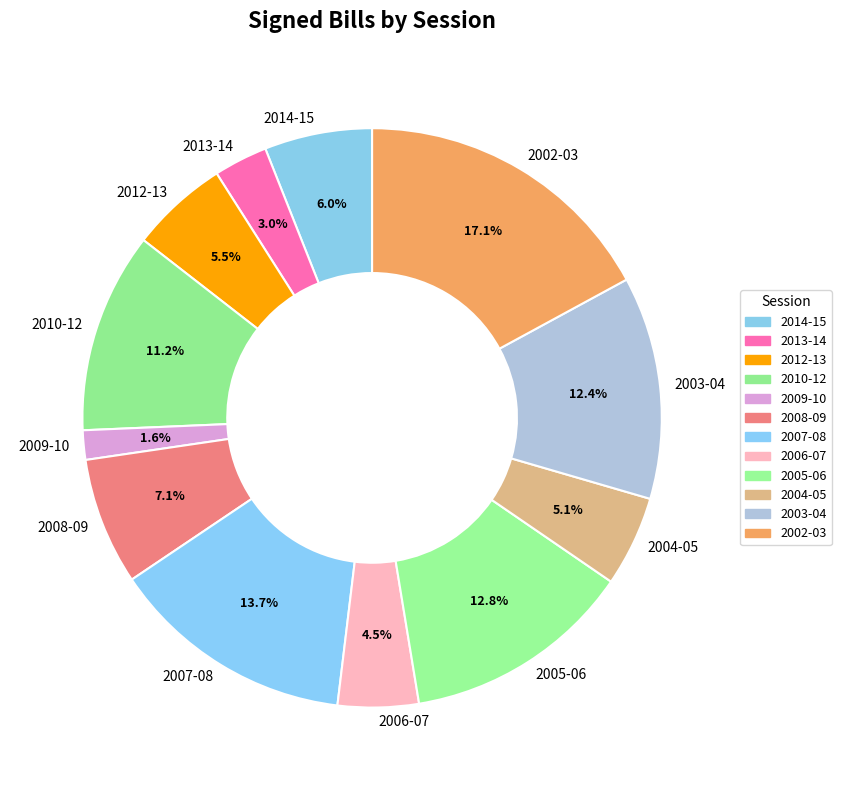

What is the largest slice in the pie chart?

2002-03